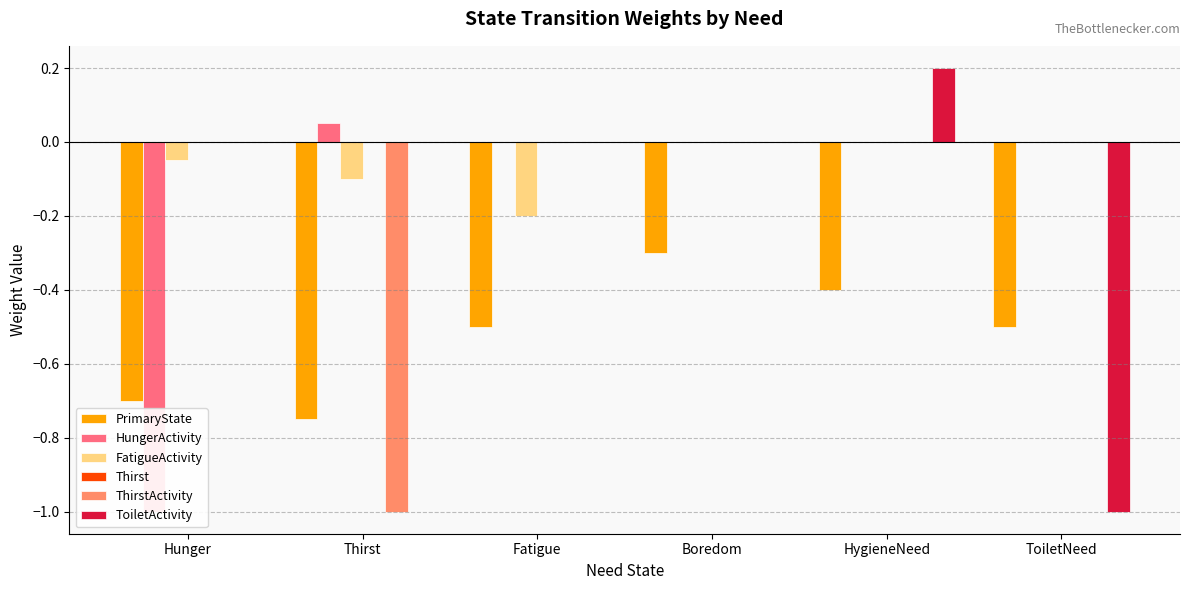

What is the total value across all series at HygieneNeed?

-0.2